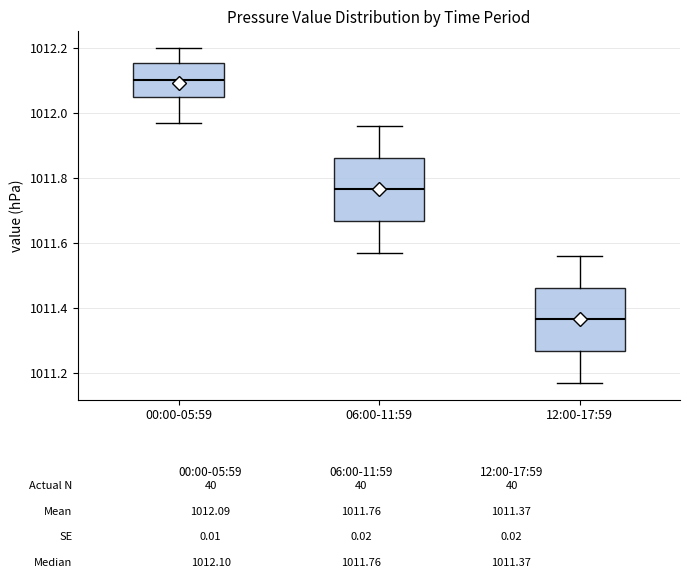

Which box's median line is the lowest?

12:00-17:59